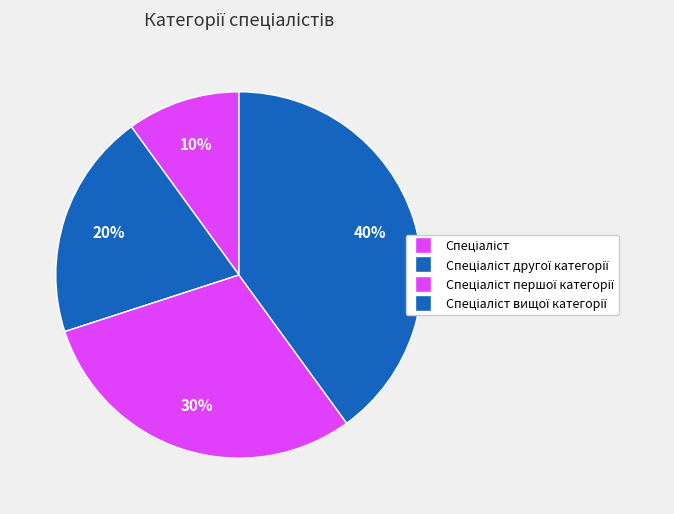

What is the largest slice in the pie chart?

Спеціаліст вищої категорії